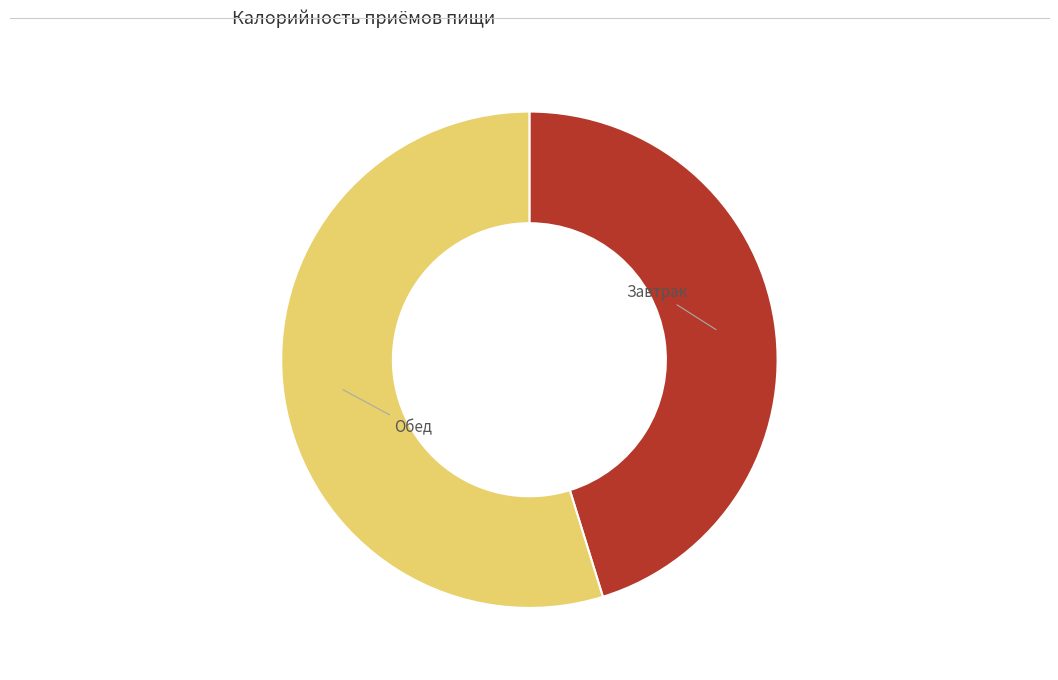

Rank the categories by value from lowest to highest.

Завтрак, Обед